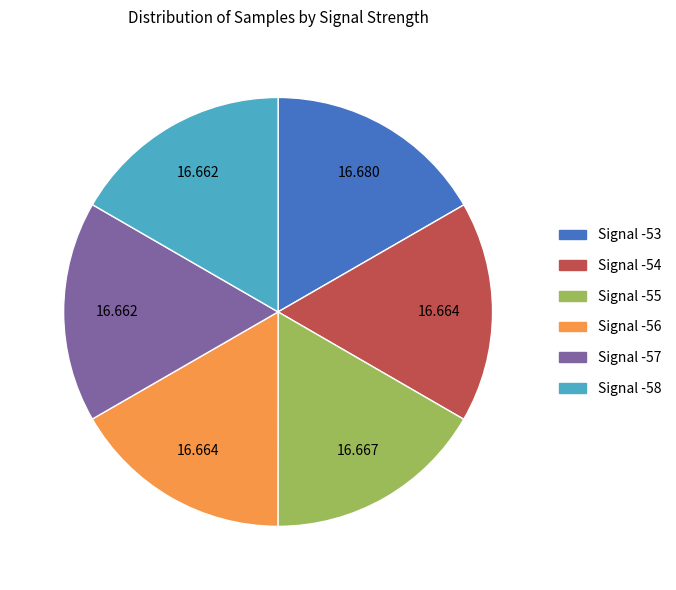

Does Signal -57 represent more than half of the total?

No